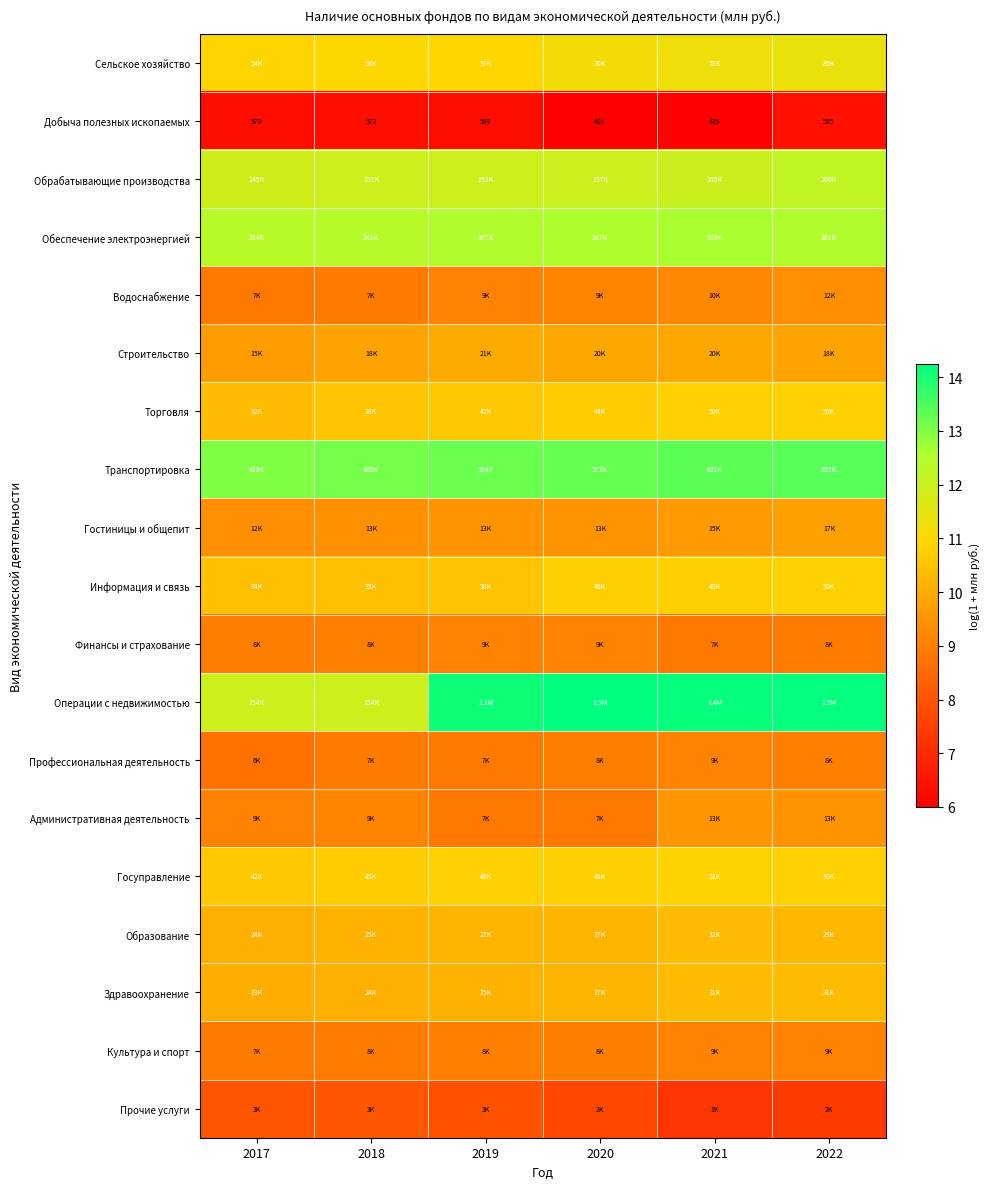

Rank the categories by Обеспечение электроэнергией value from lowest to highest.

2017, 2018, 2022, 2019, 2020, 2021